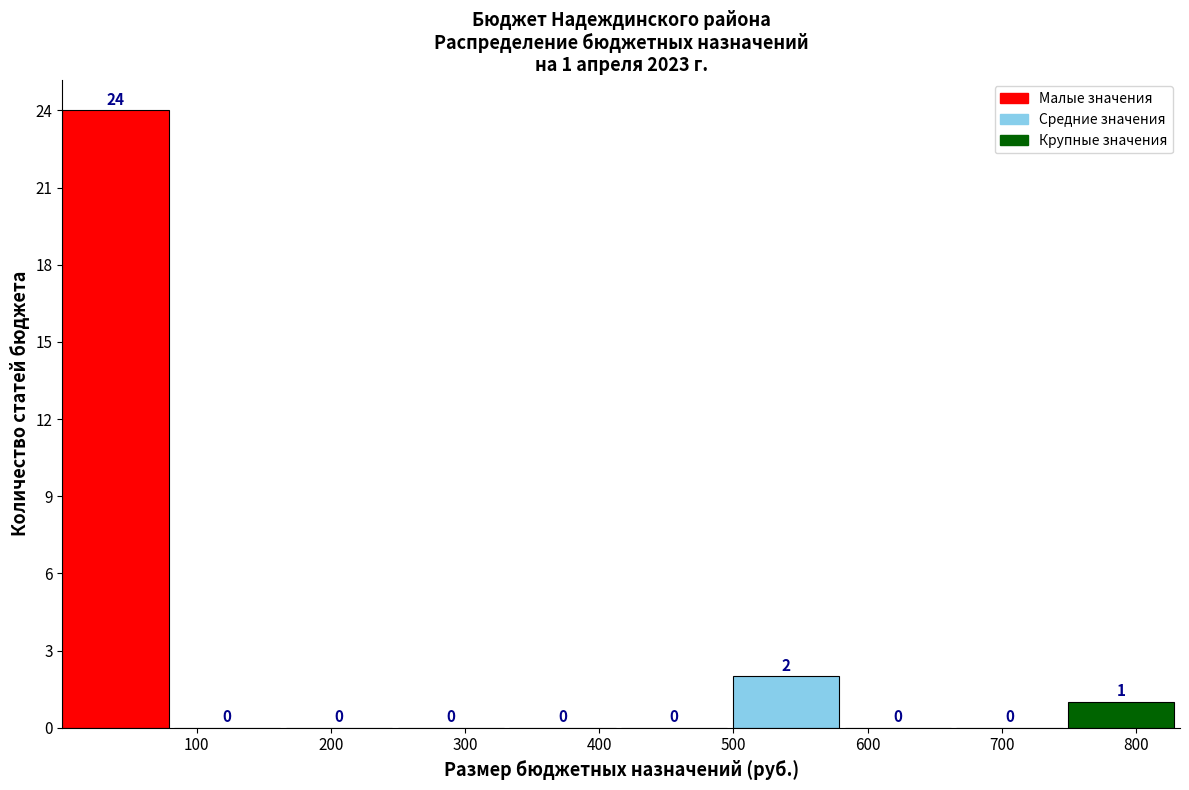

Which range on the x-axis has the tallest bar?

0 to 80